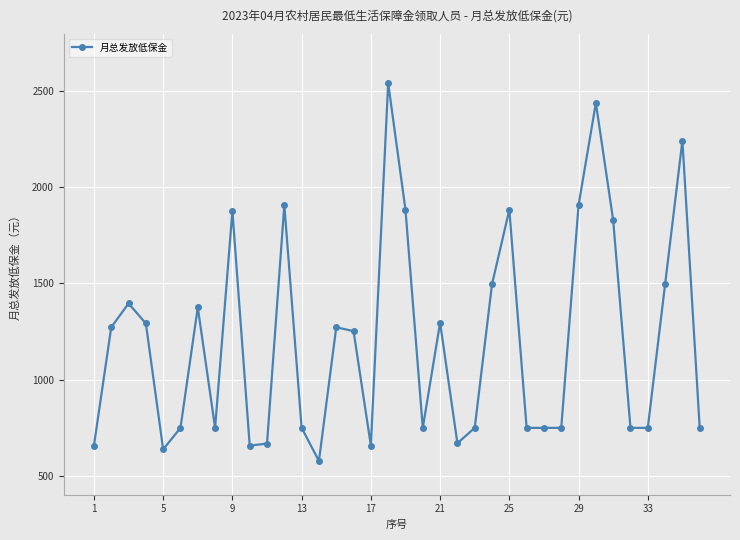

What is the difference between the maximum and minimum values?

1968